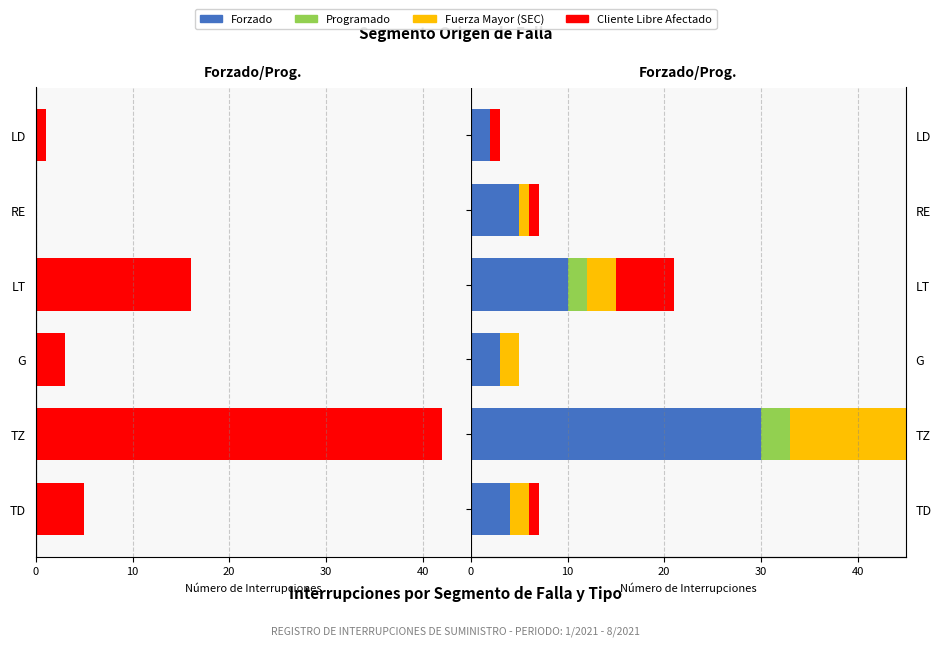

Which series has the largest range (max minus min)?

Forzado